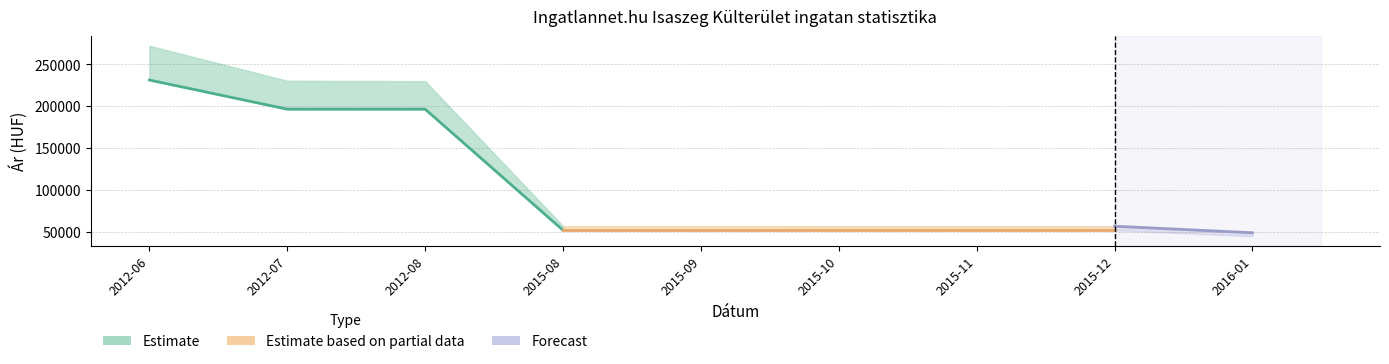

True or false: Átlagos reál ár and Átlagos négyzetméter ár intersect in this chart.

False